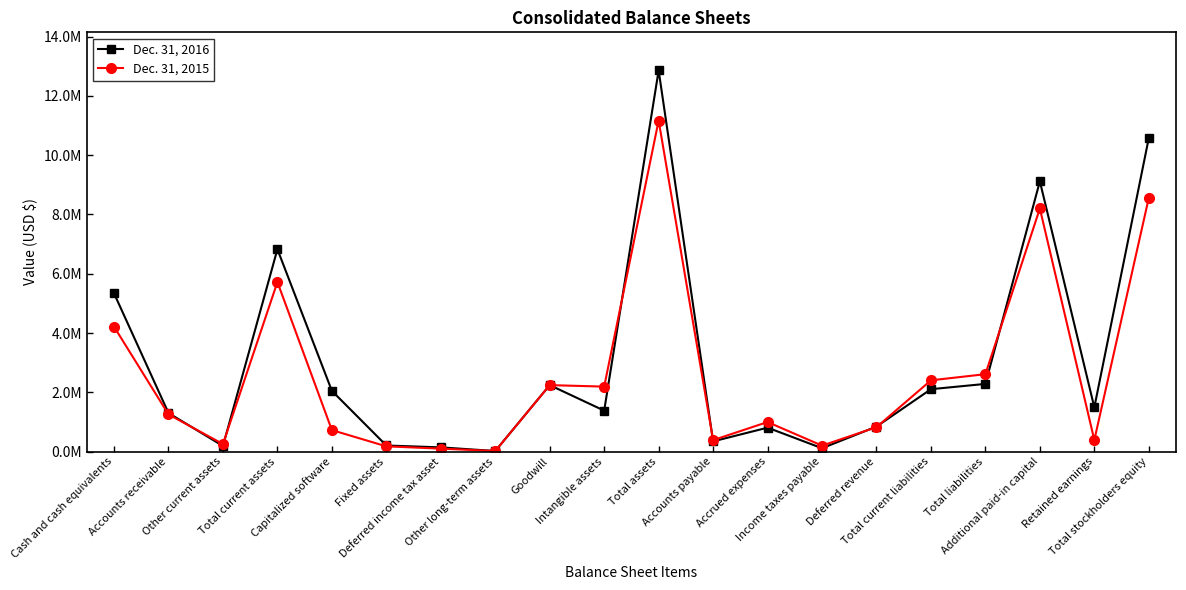

At how many categories does at least one series exceed 1129005?

12